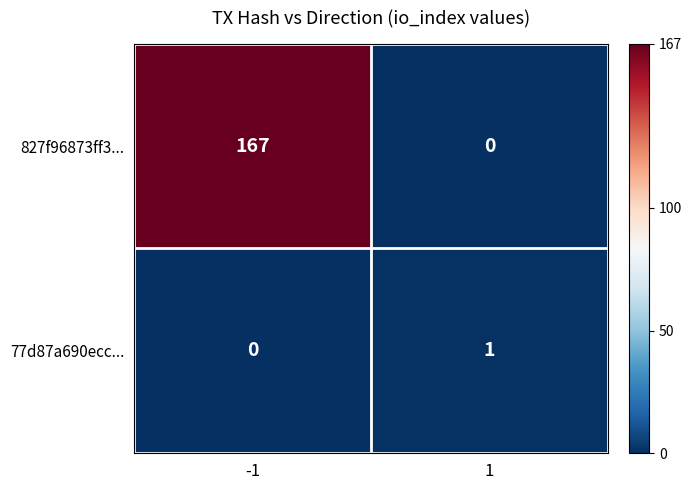

Which series has the largest range (max minus min)?

827f96873ff3...